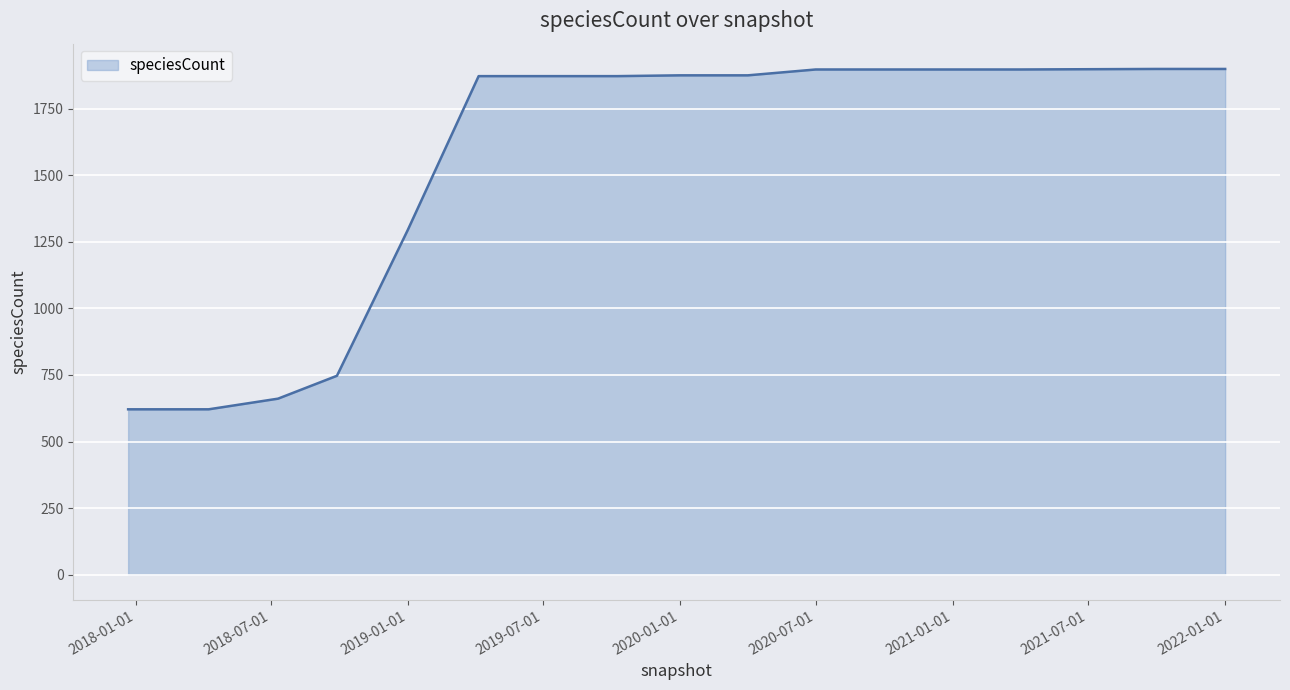

What is the difference between the maximum and minimum values?

1279